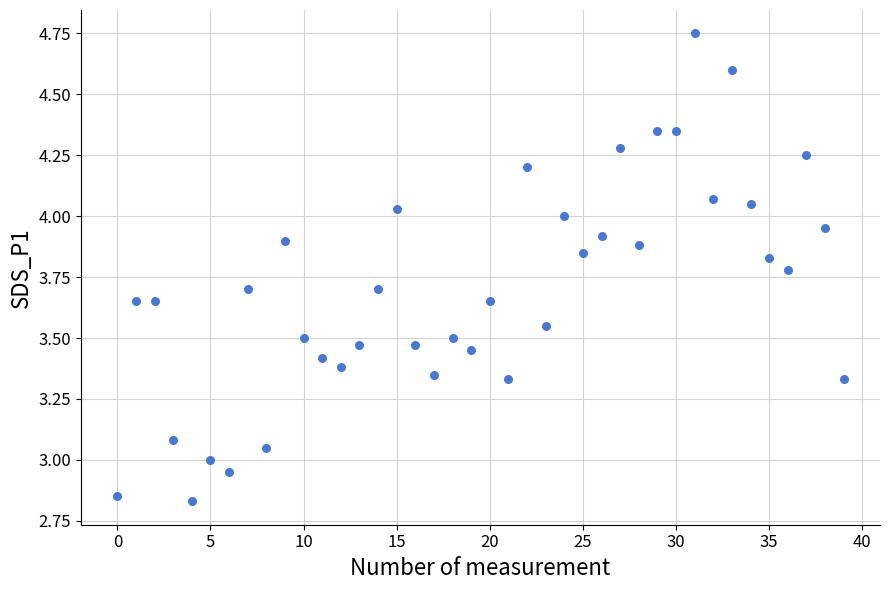

What is the range of Y values (max minus min)?

1.9